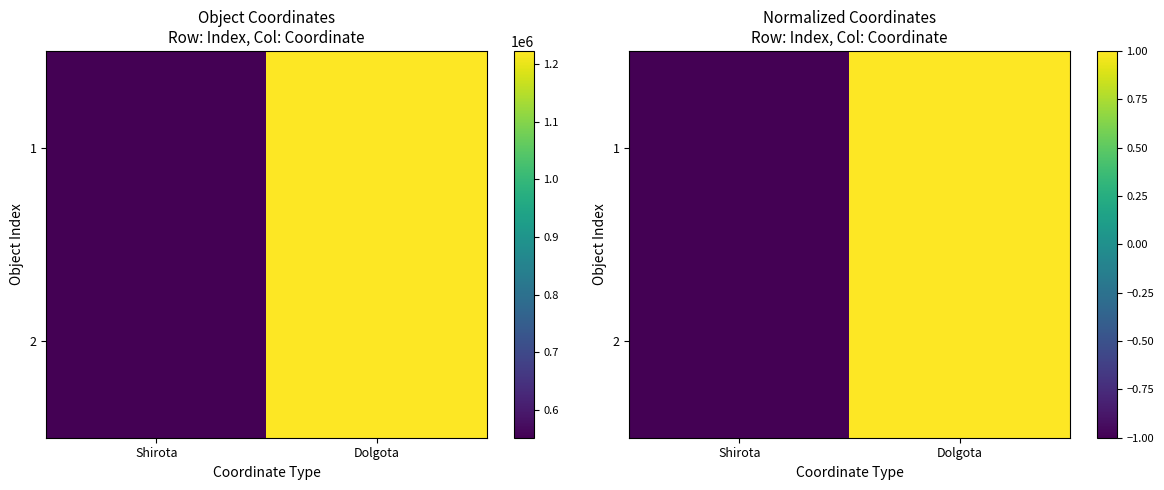

Which category has the highest value in the 2 series?

Dolgota